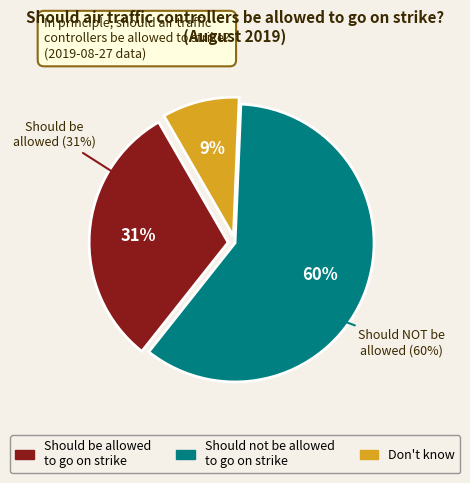

What is the change in value from Should be allowed to go on strike to Should not be allowed to go on strike?

+0.3